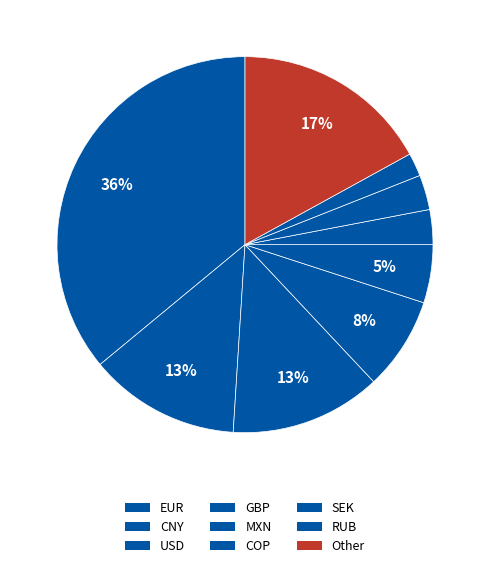

To the nearest percent, what is the difference between the GBP and USD slice percentages?

5%